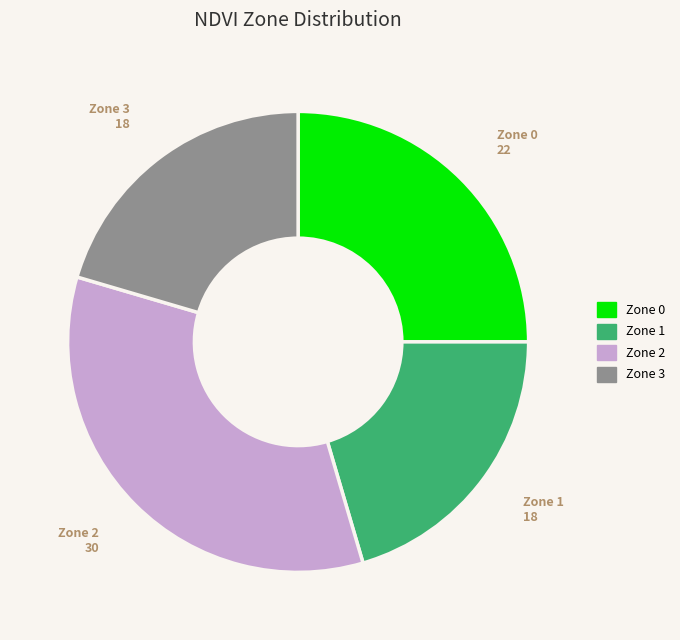

Does Zone 0 account for over 50% of the chart?

No